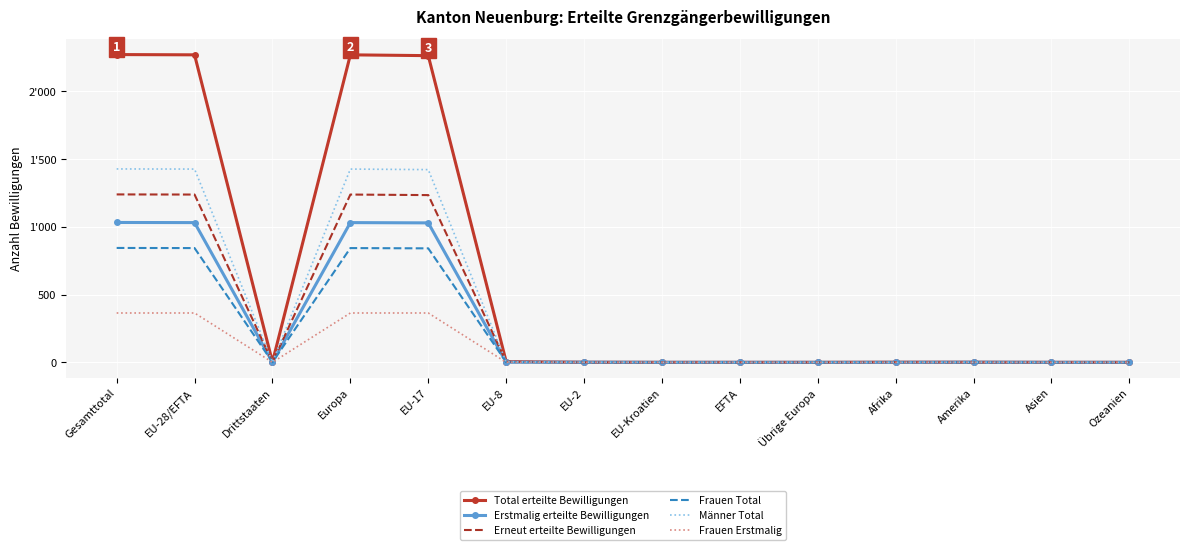

Which series has the largest total across all categories?

Total erteilte Bewilligungen